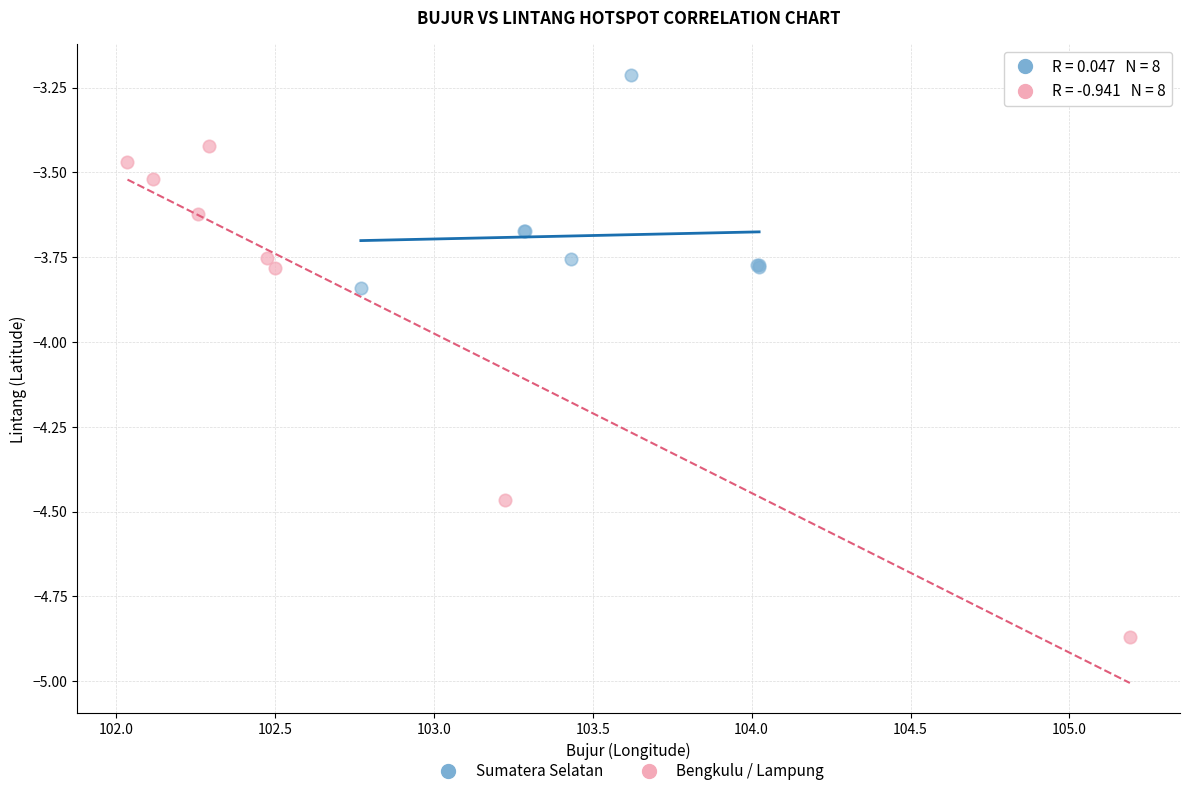

Which series reaches the maximum Y coordinate?

Sumatera Selatan